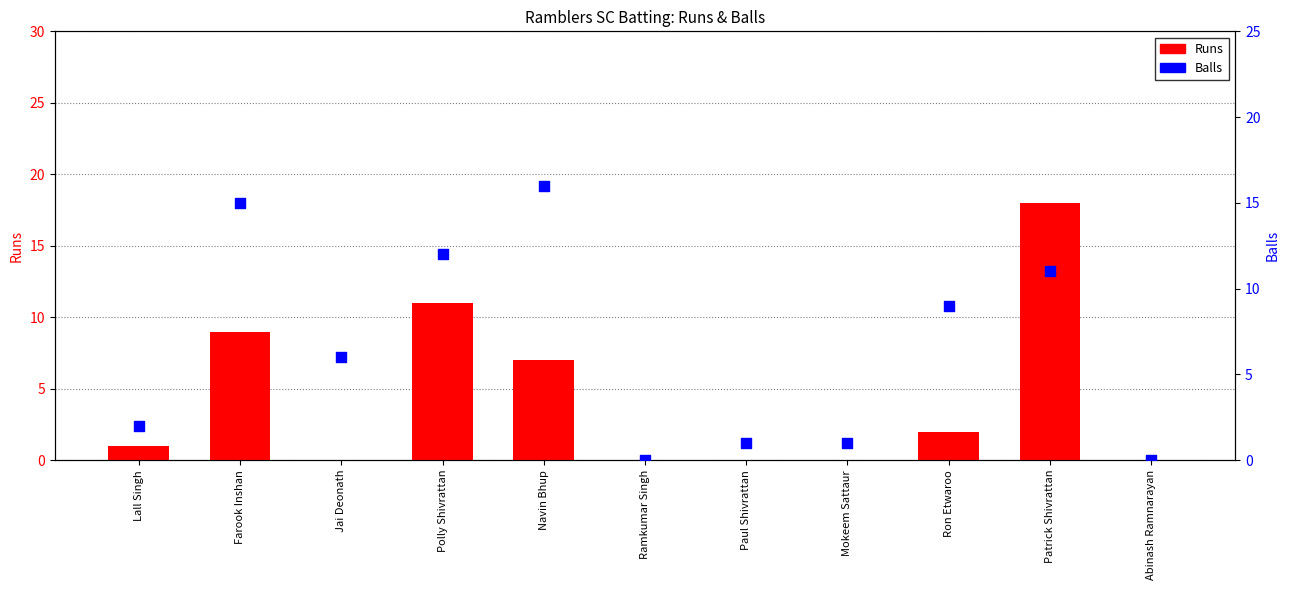

Which series reaches the minimum Y coordinate?

Runs